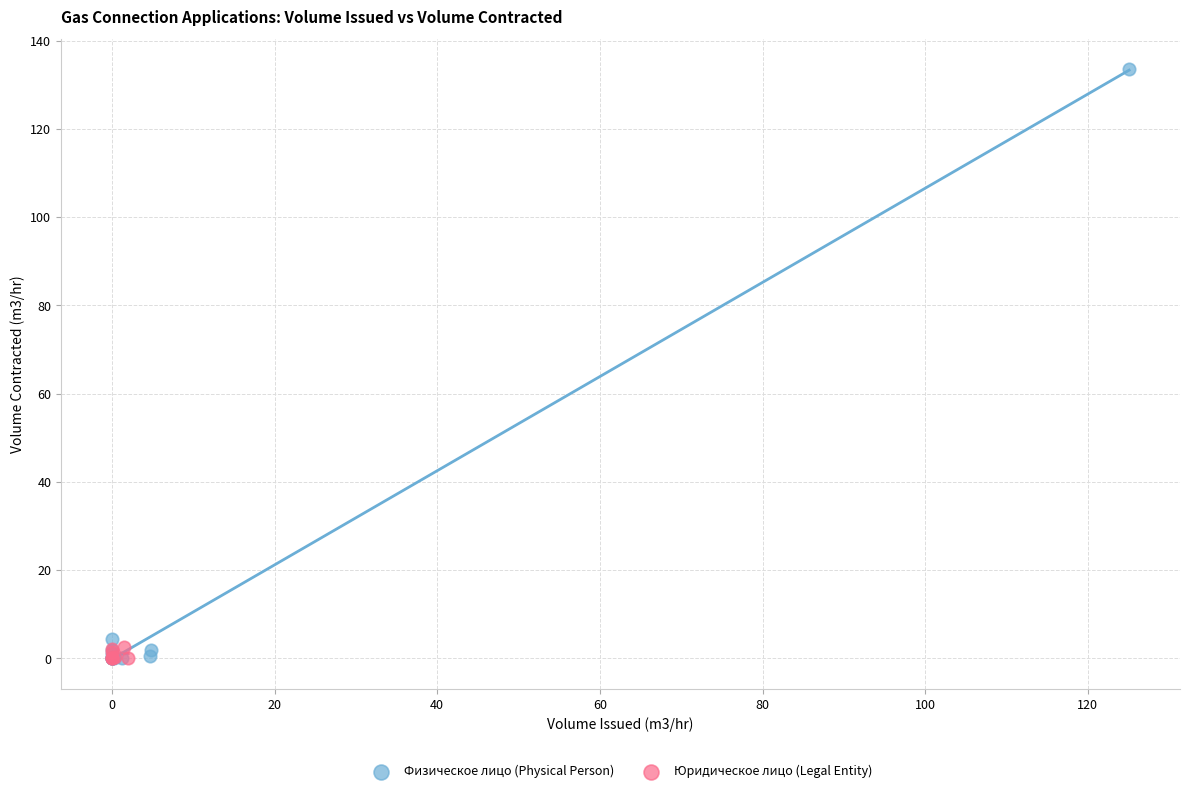

Which series reaches the maximum Y coordinate?

Физическое лицо (Physical Person)